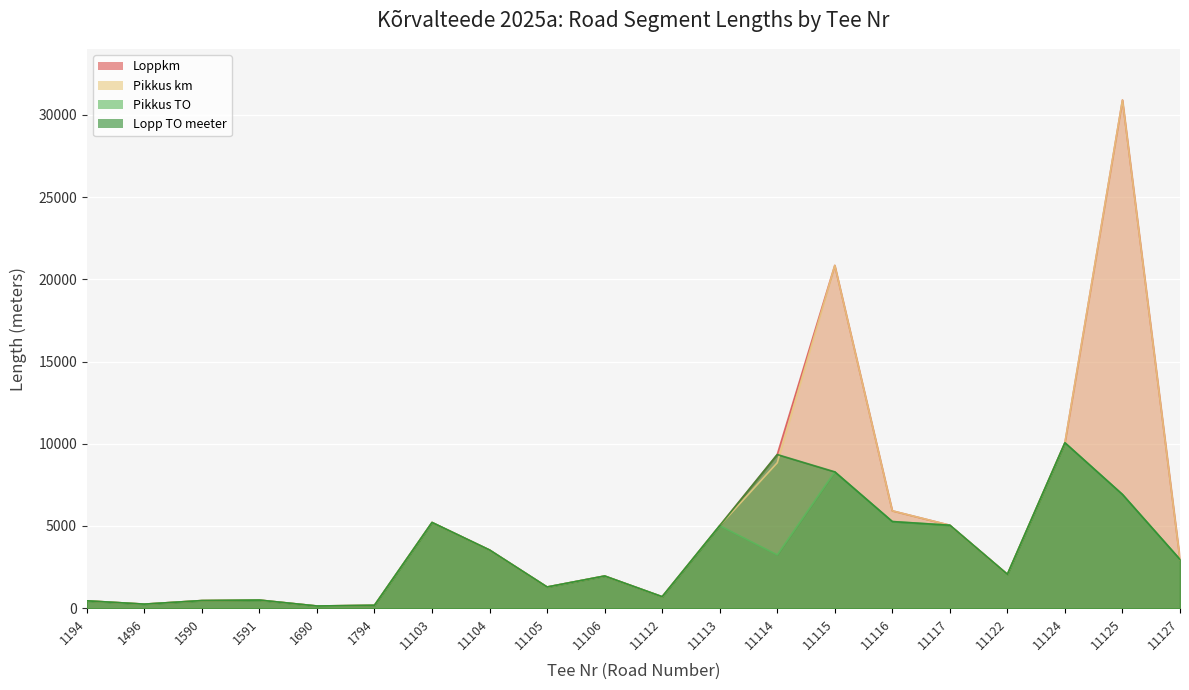

True or false: Pikkus TO has more than 0 points higher than both neighbors.

True